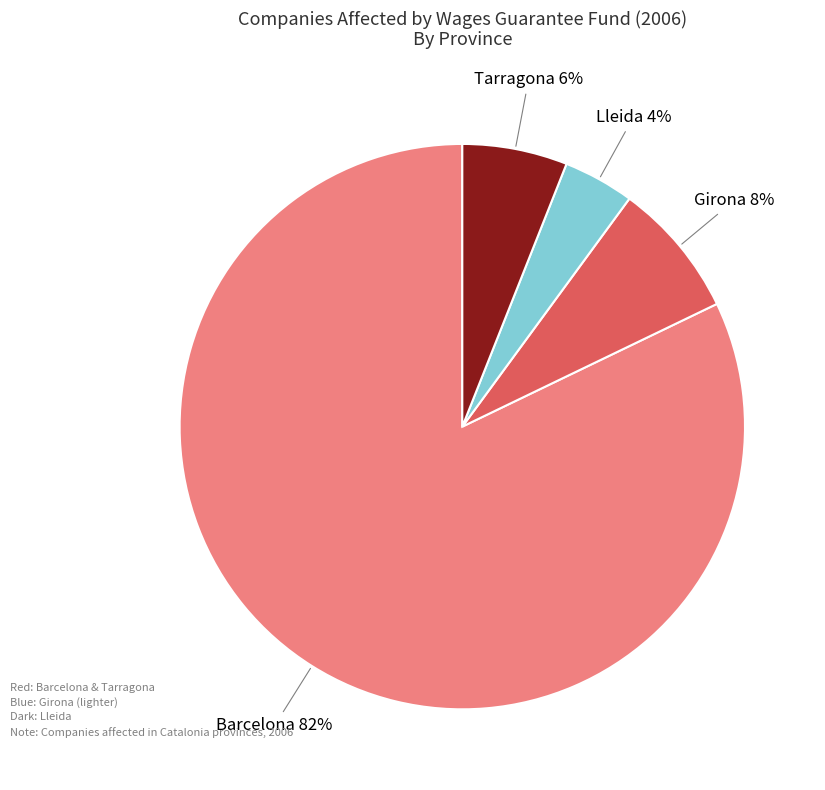

Combined, do Barcelona and Tarragona account for over 50%?

Yes